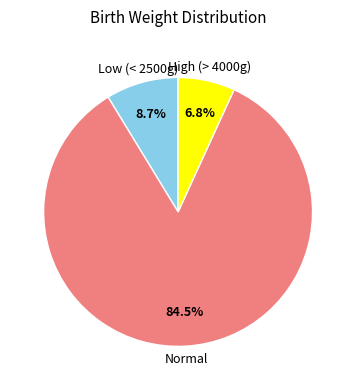

The Low (< 2500g) slice represents 9% of the pie. True or false?

True